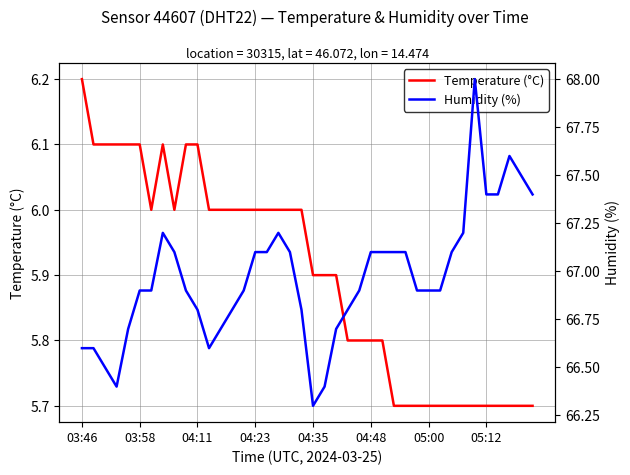

What position from the right is 11?

29